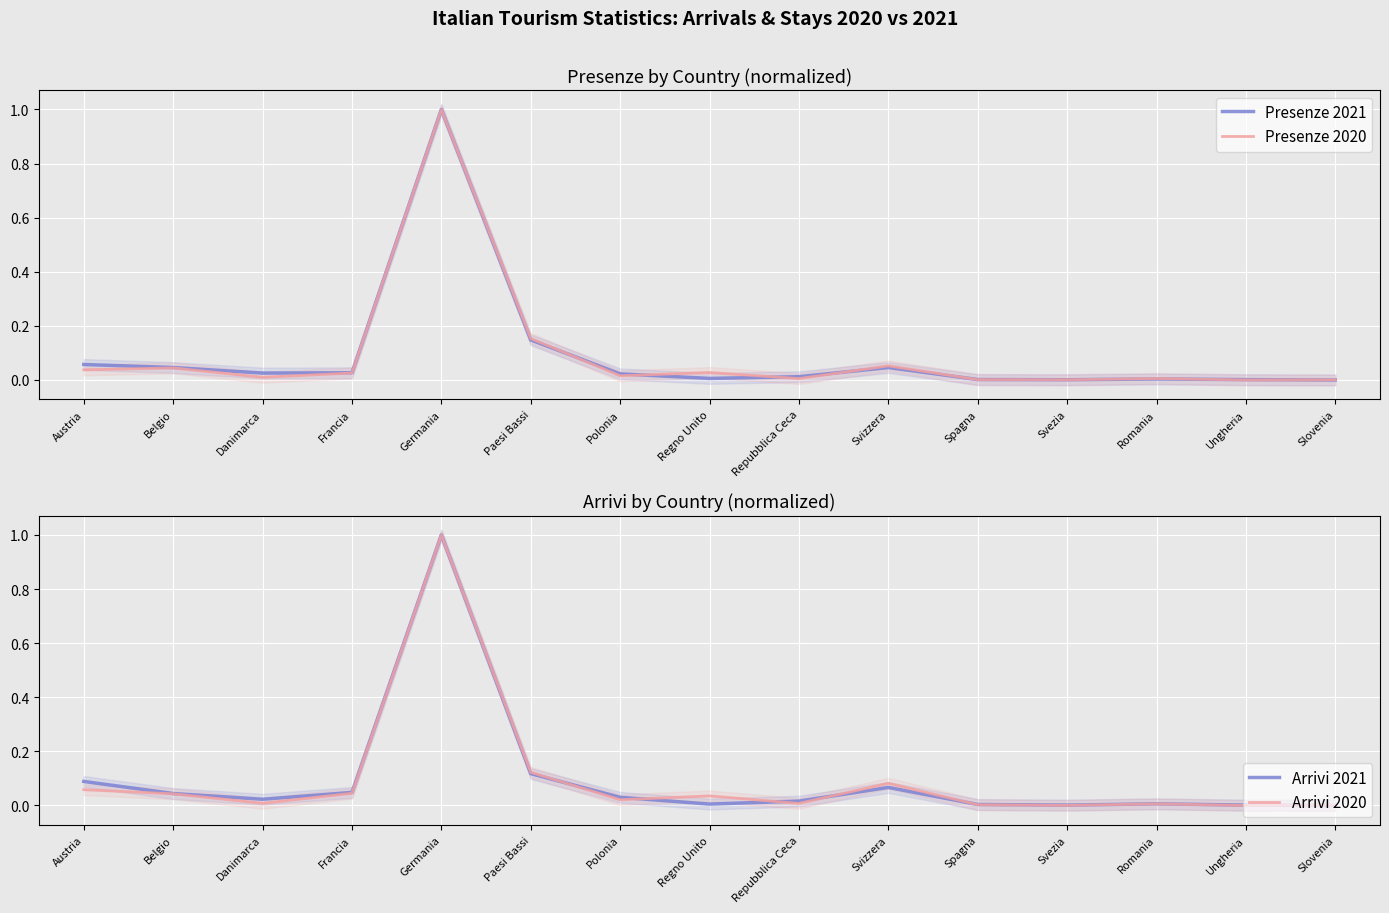

Where is the first local maximum for Arrivi 2021?

Germania